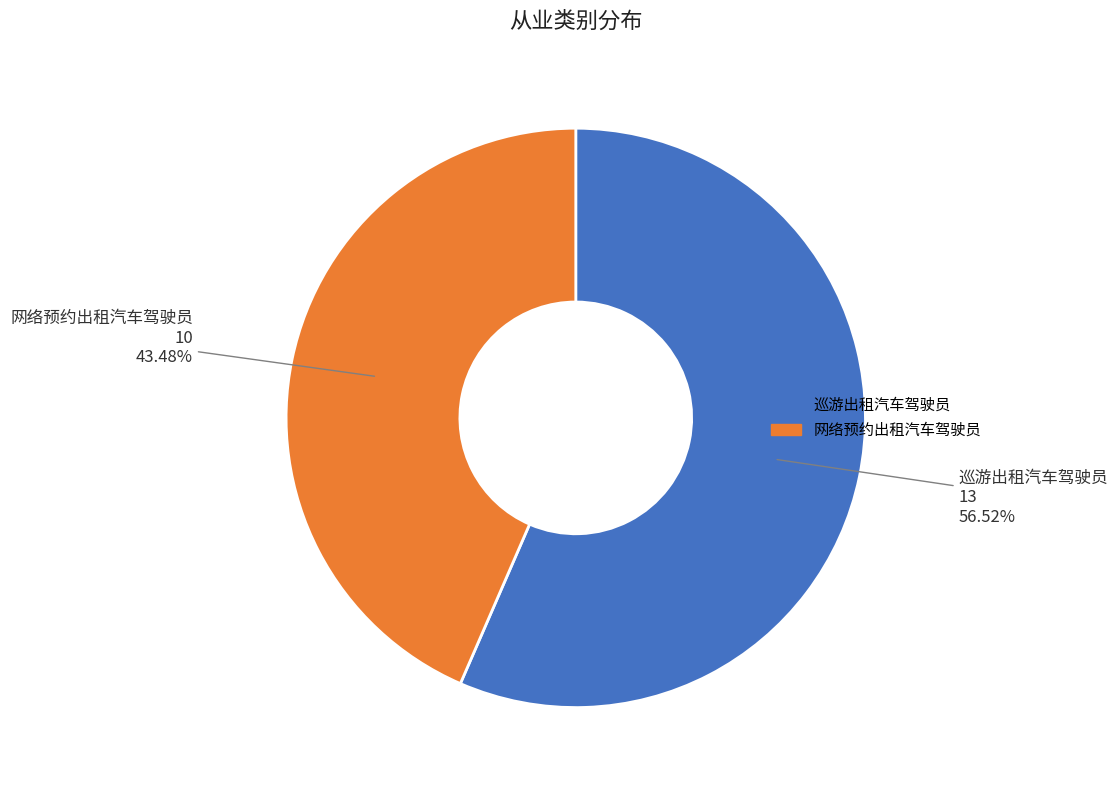

Approximately how many times larger is the value at 巡游出租汽车驾驶员 compared to 网络预约出租汽车驾驶员?

1.3